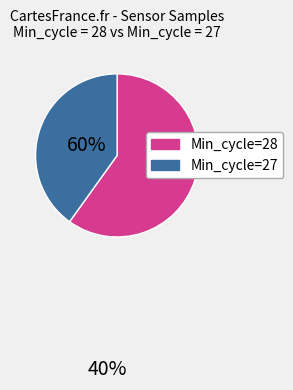

Is there any slice that represents more than half of the pie?

Yes